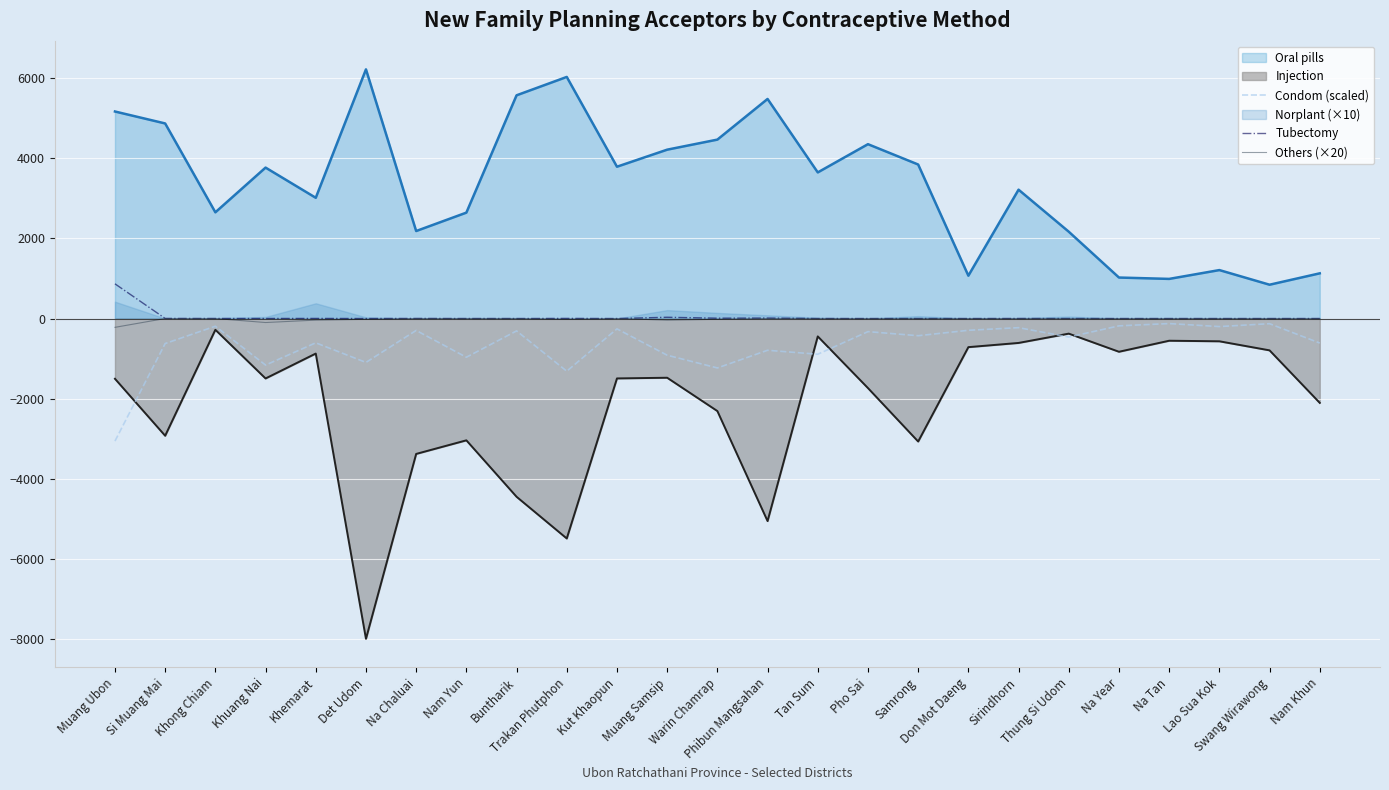

At which label does Condom (scaled) reach its minimum?

Muang Ubon